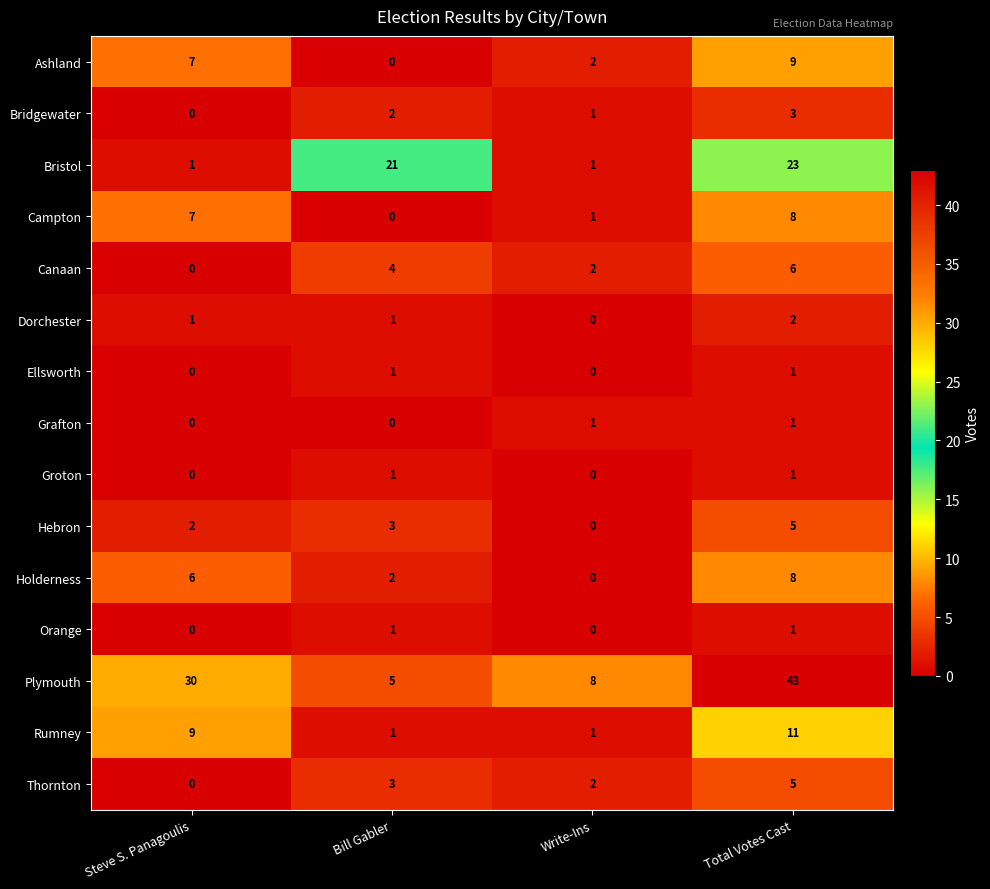

What is the spread (max minus min) of values at Bill Gabler?

21